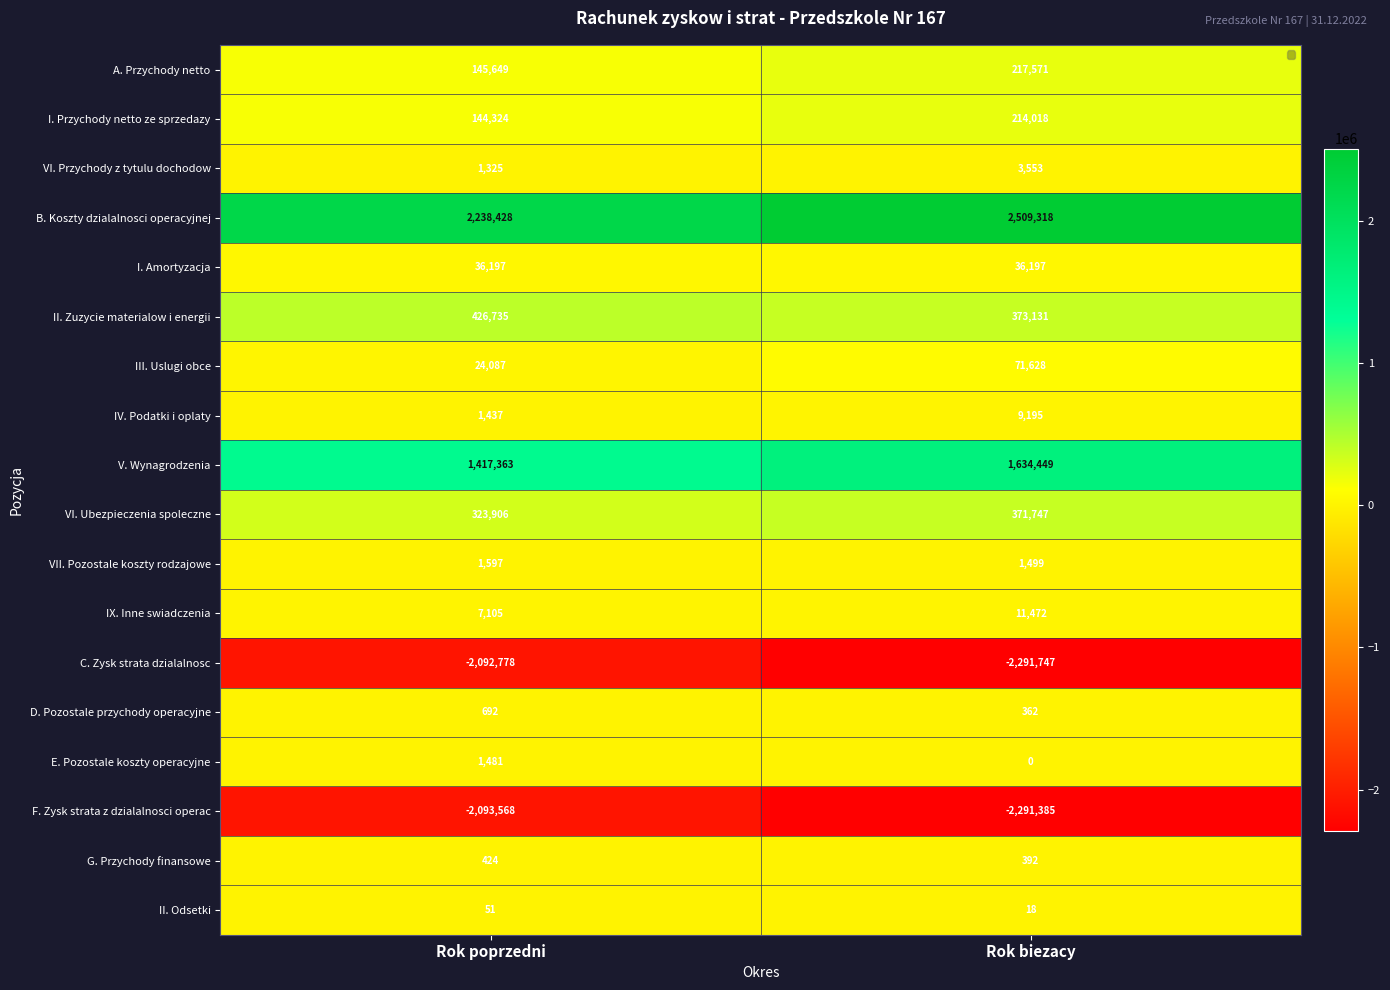

What is the approximate value of IX. Inne swiadczenia at Rok biezacy?

11472